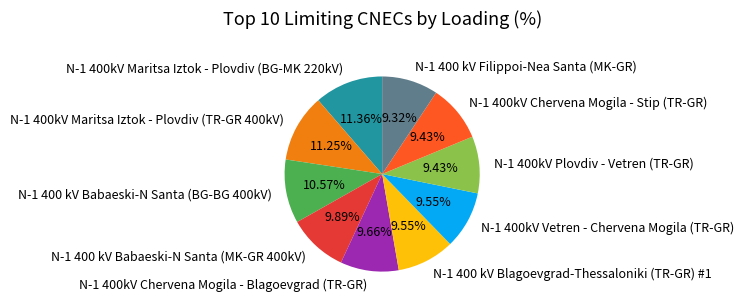

How many segments does this pie chart have?

10